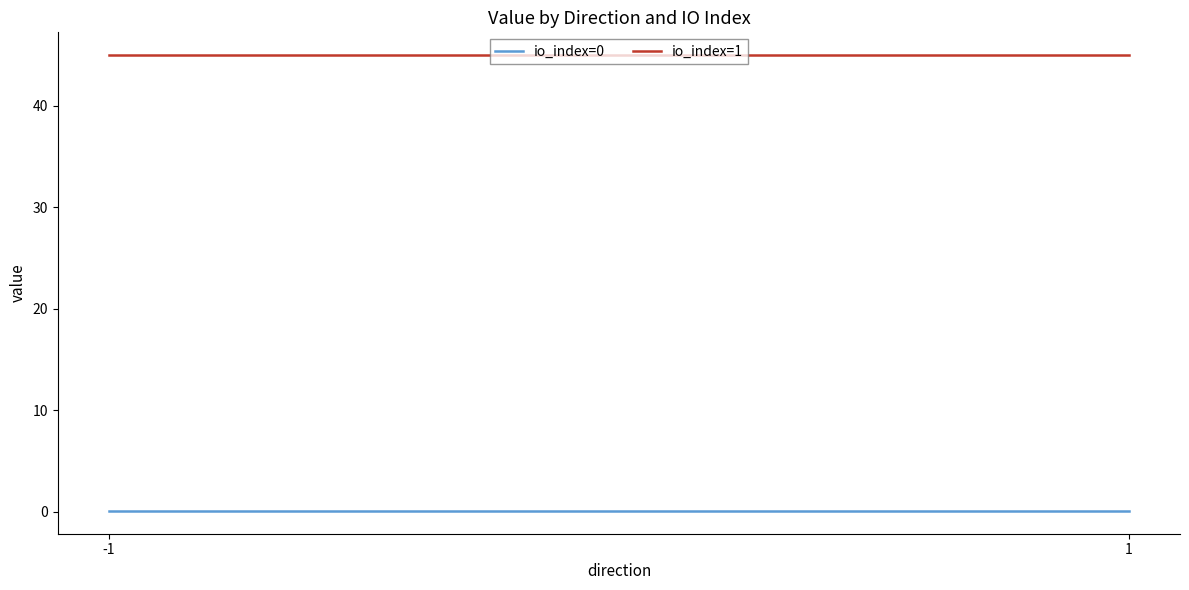

Which category has the highest value in the io_index=1 series?

-1